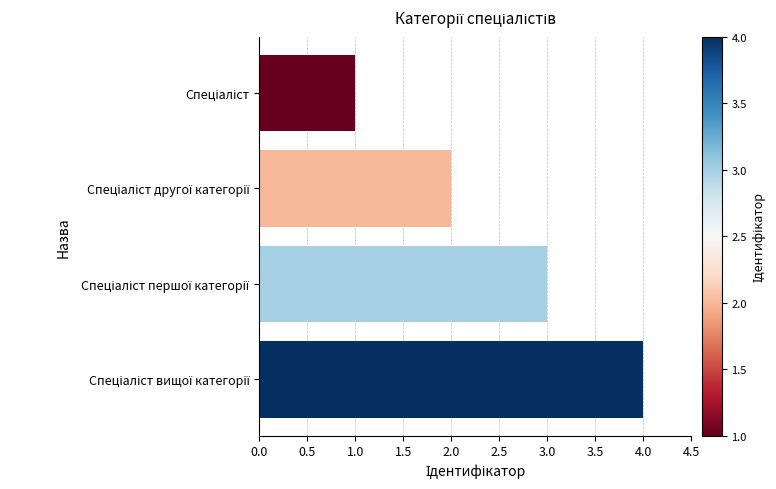

What is the difference between the maximum and minimum values?

3